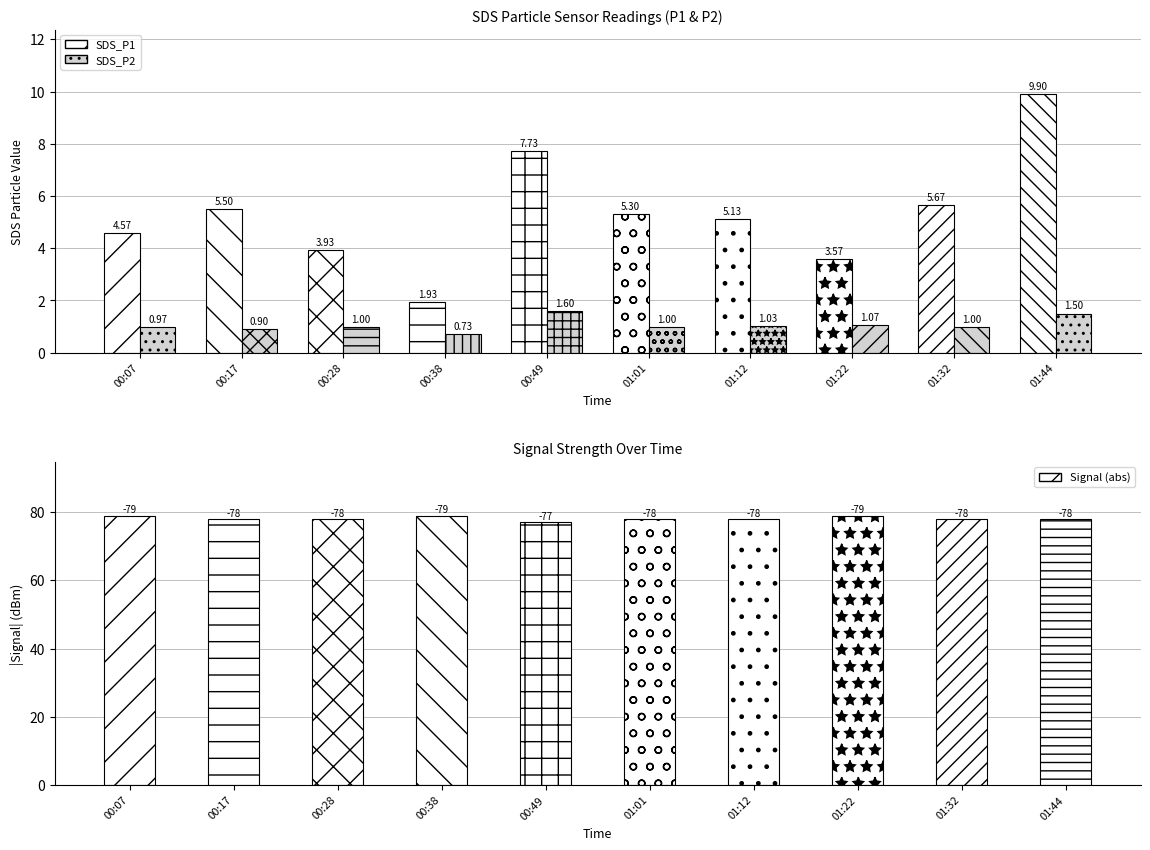

Reading left to right, transcribe all the data shown in this chart.

SDS_P1: 4.6	5.5	3.9	1.9	7.7	5.3	5.1	3.6	5.7	9.9
SDS_P2: 1.0	0.9	1.0	0.7	1.6	1.0	1.0	1.1	1.0	1.5
Signal: -79.0	-78.0	-78.0	-79.0	-77.0	-78.0	-78.0	-79.0	-78.0	-78.0